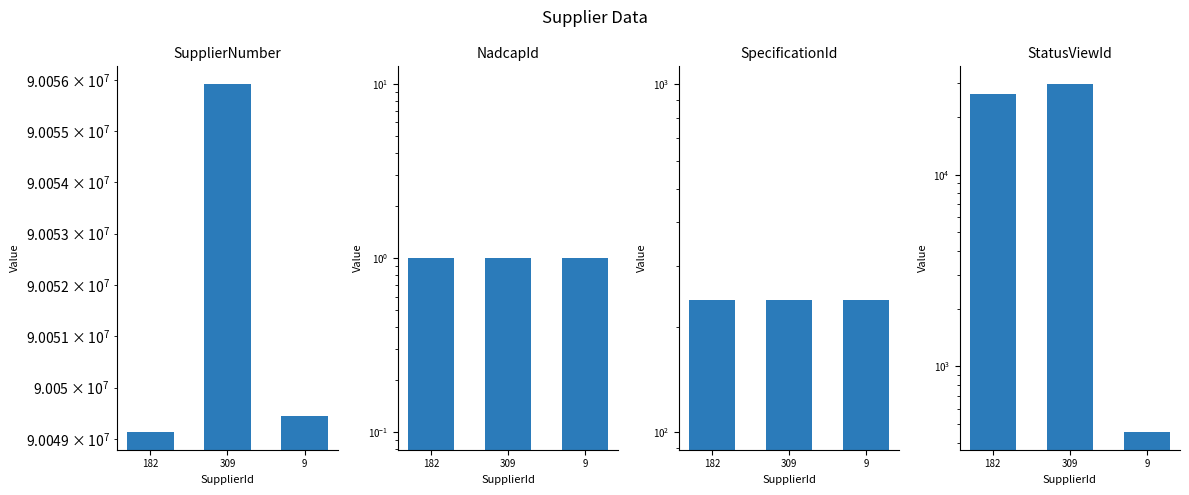

What is the sum of all StatusViewId values?

56457